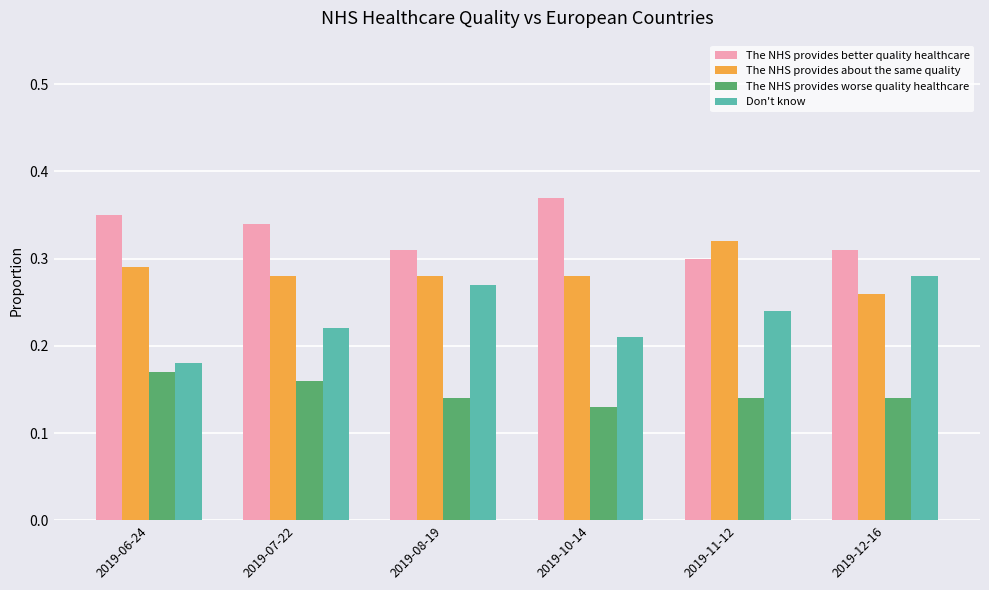

Count the number of data series in this chart.

4